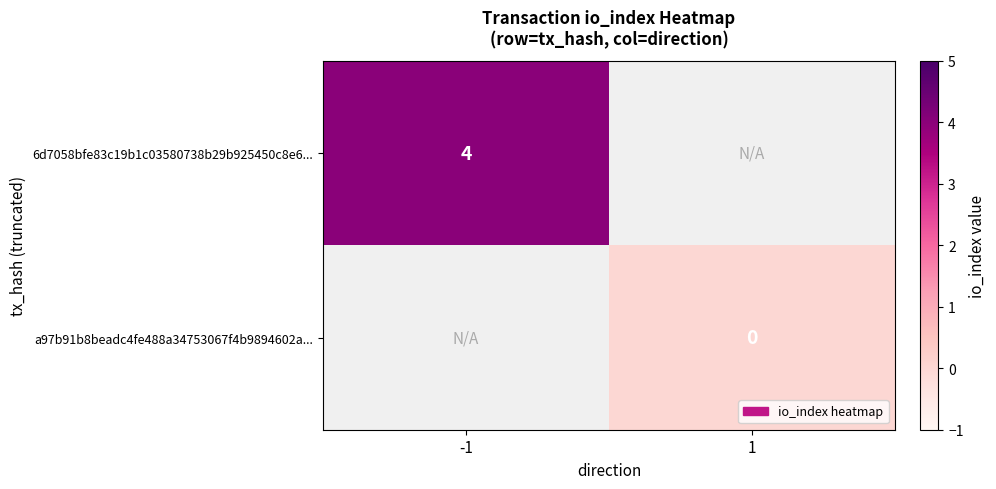

True or false: 6d7058bfe83c19b1c03580738b29b925450c8e6... has a value of 4 at -1.

True